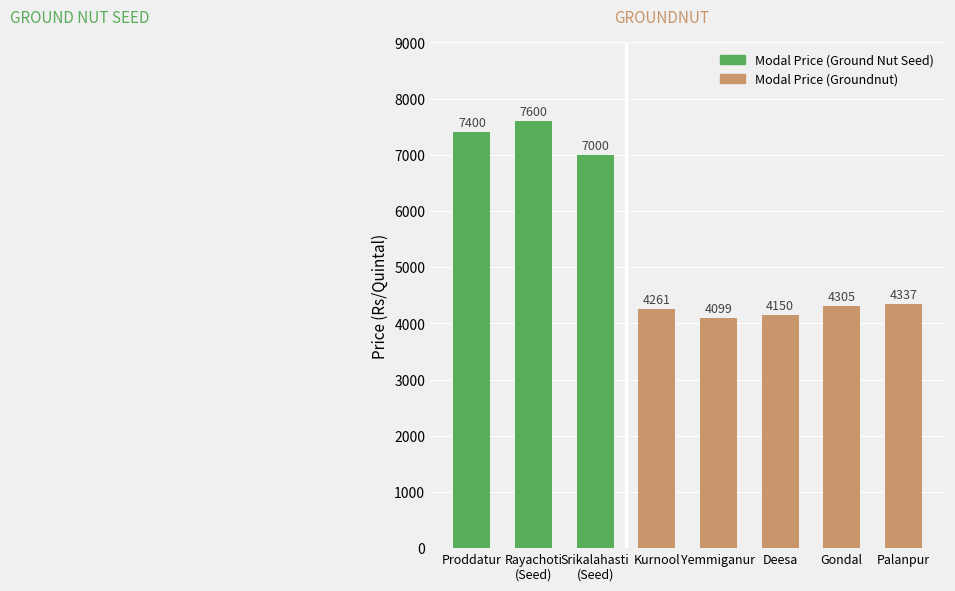

The Minimum Price series shows 5529 at Bhavnagar(G20). True or false?

False